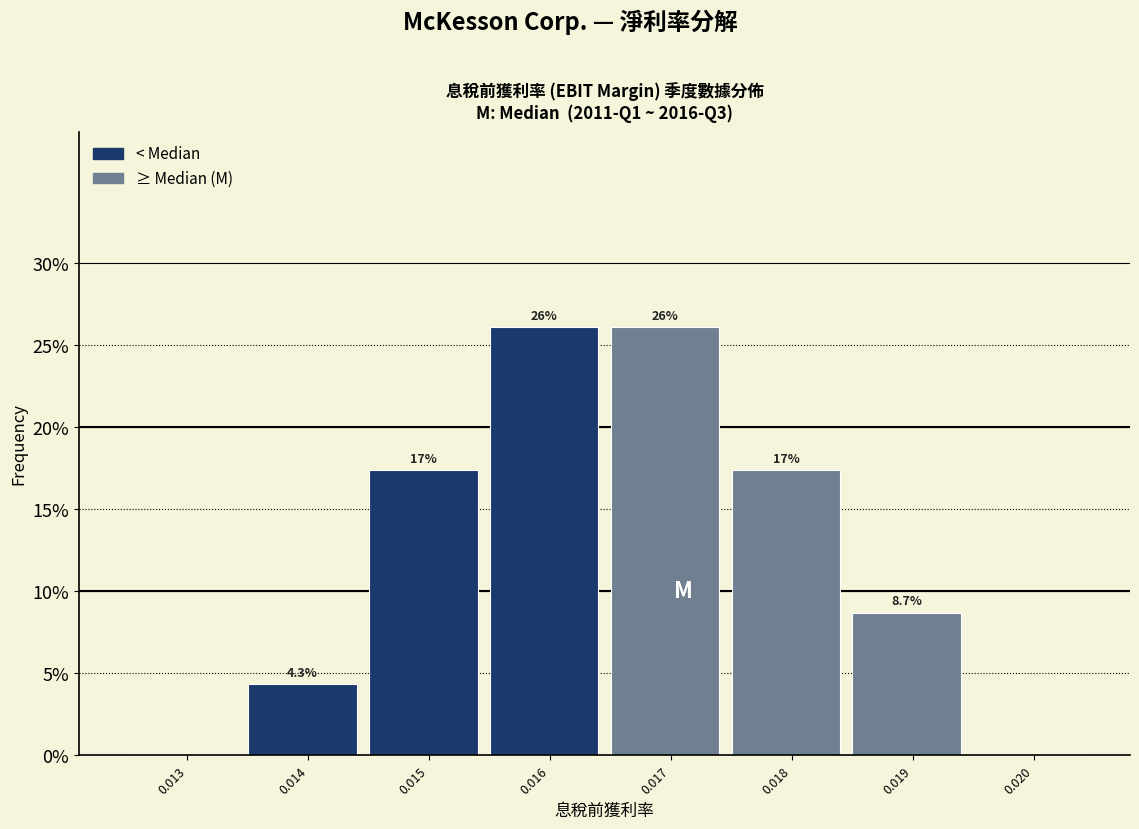

Are the bars horizontal?

No